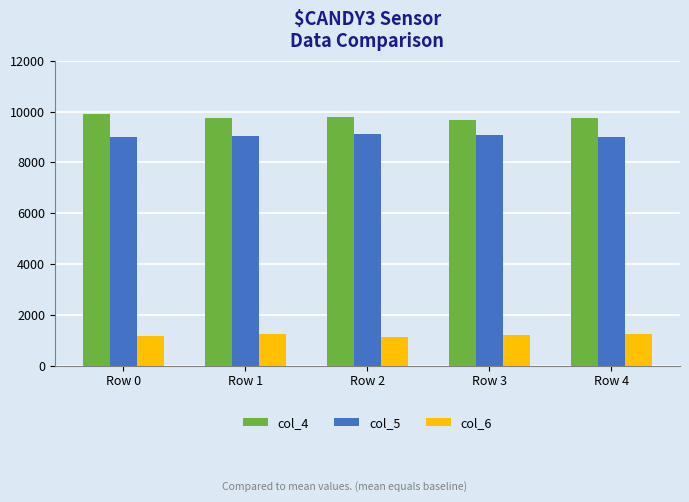

At Row 1, list the series in order from smallest to largest.

col_6, col_5, col_4